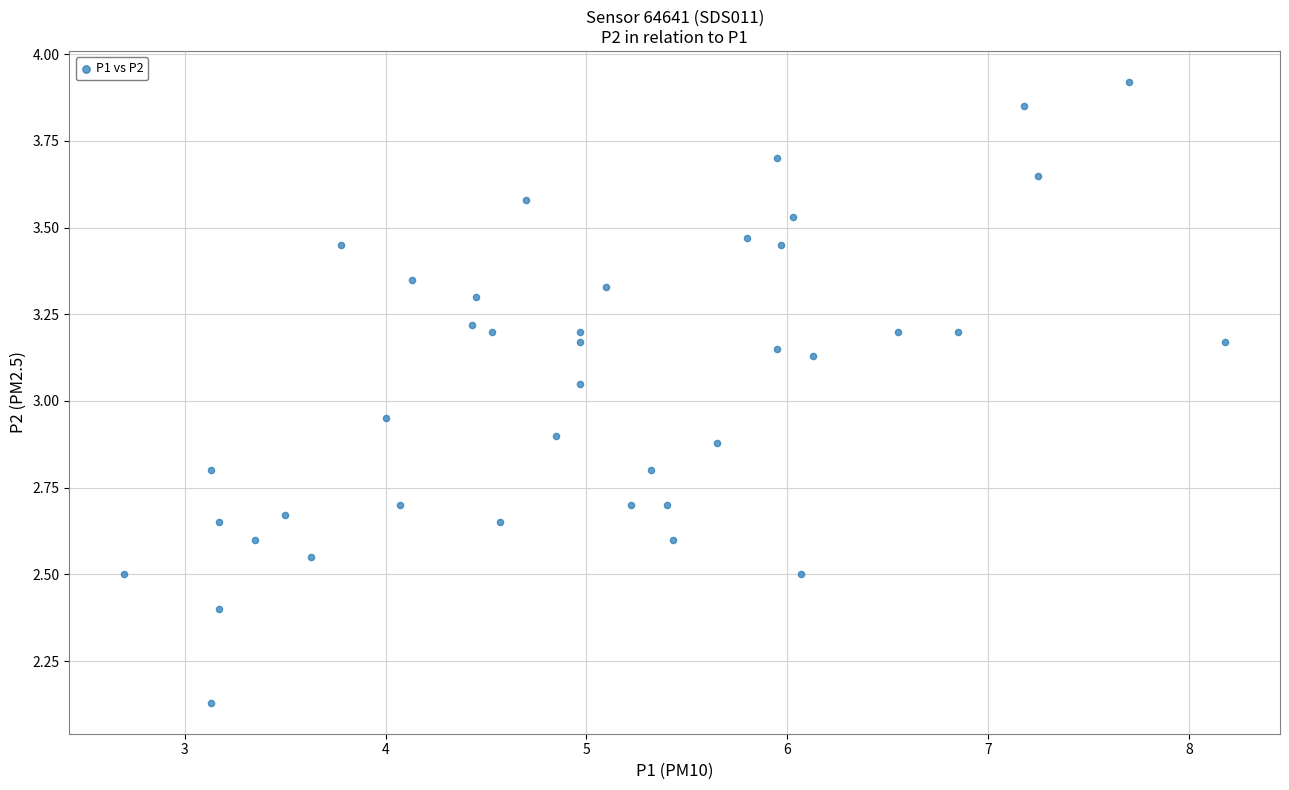

What is the range of Y values (max minus min)?

1.8